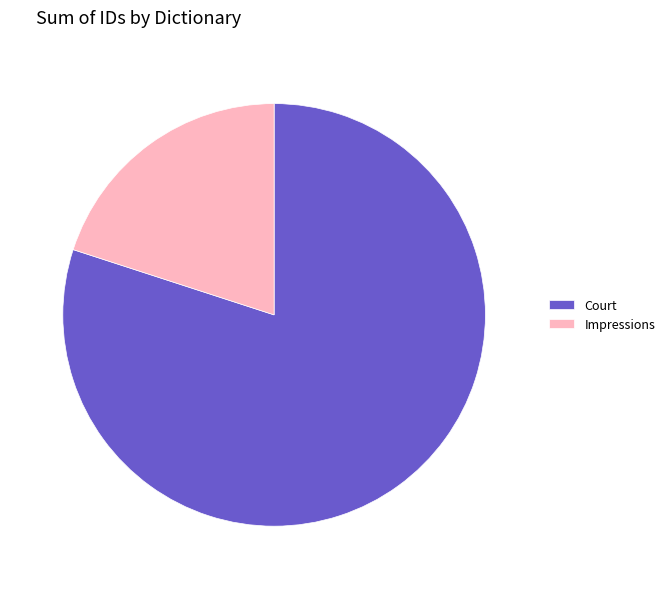

Combined, do Court and Impressions account for over 50%?

Yes